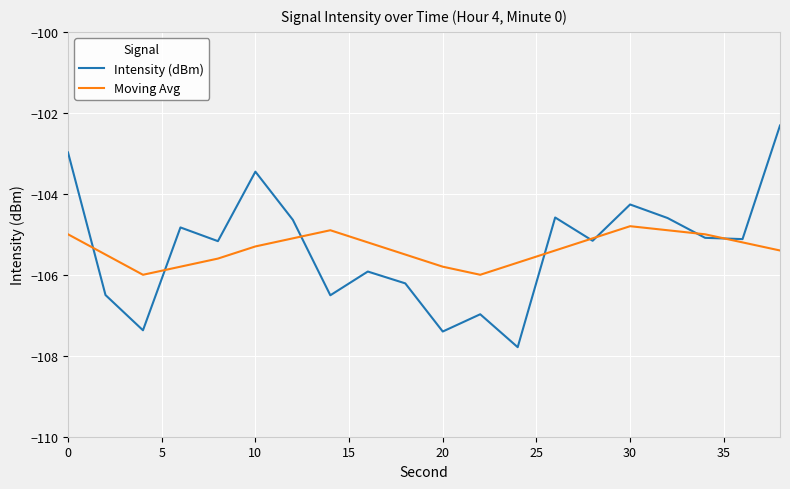

What is the maximum value shown in the chart?

-102.3